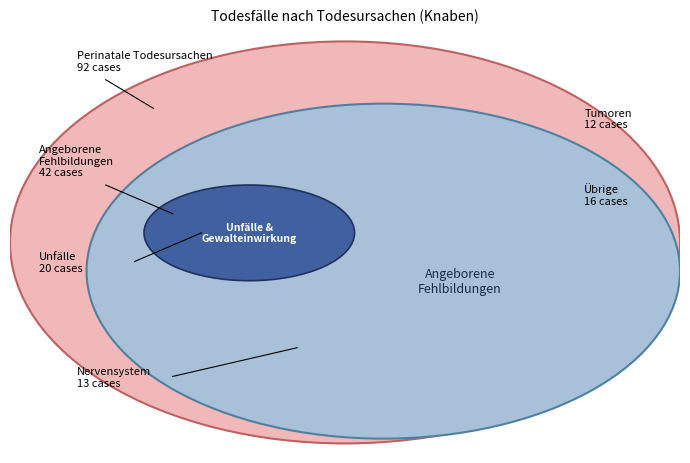

Rank the categories by value from lowest to highest.

Tumoren, Krankheiten des Nervensystems, Übrige Todesursachen, Unfälle und Gewalteinwirkung, Angeborene Fehlbildungen, Perinatale Todesursachen